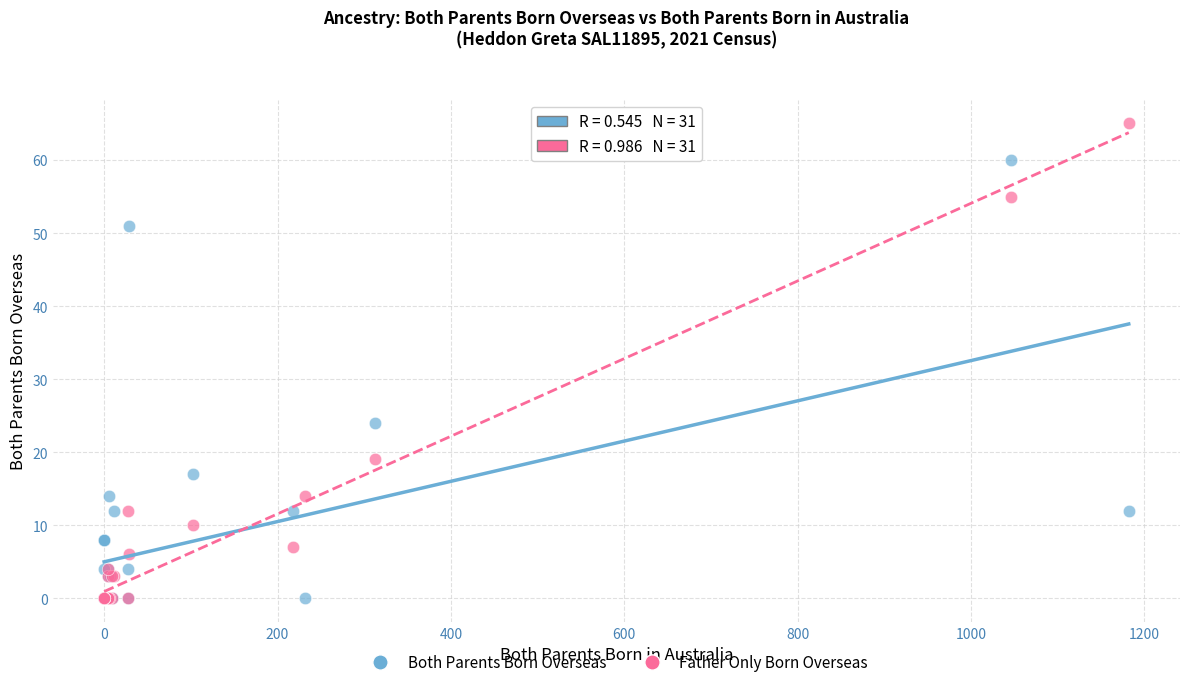

In the Father Only Born Overseas series, what Y value is closest to 32?

19